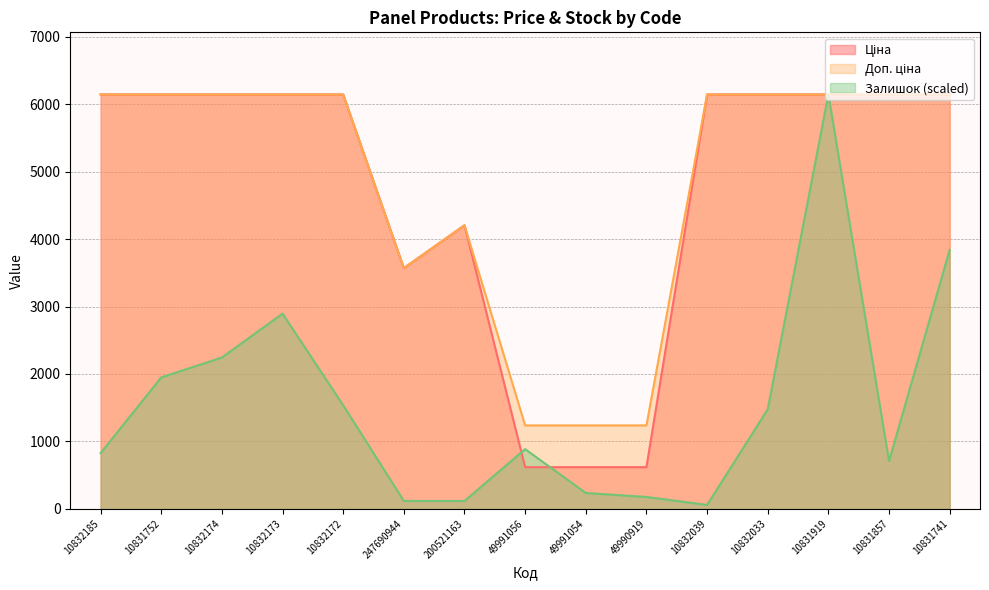

At which category is the sum across all series the highest?

10831919